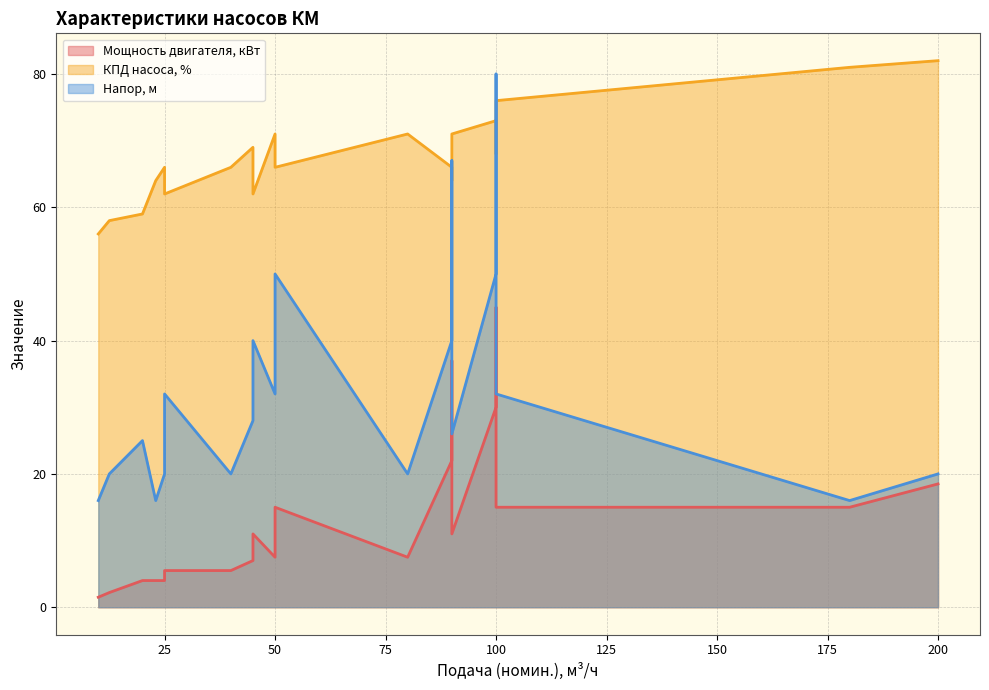

What is the total value across all series at 20.0?

88.0